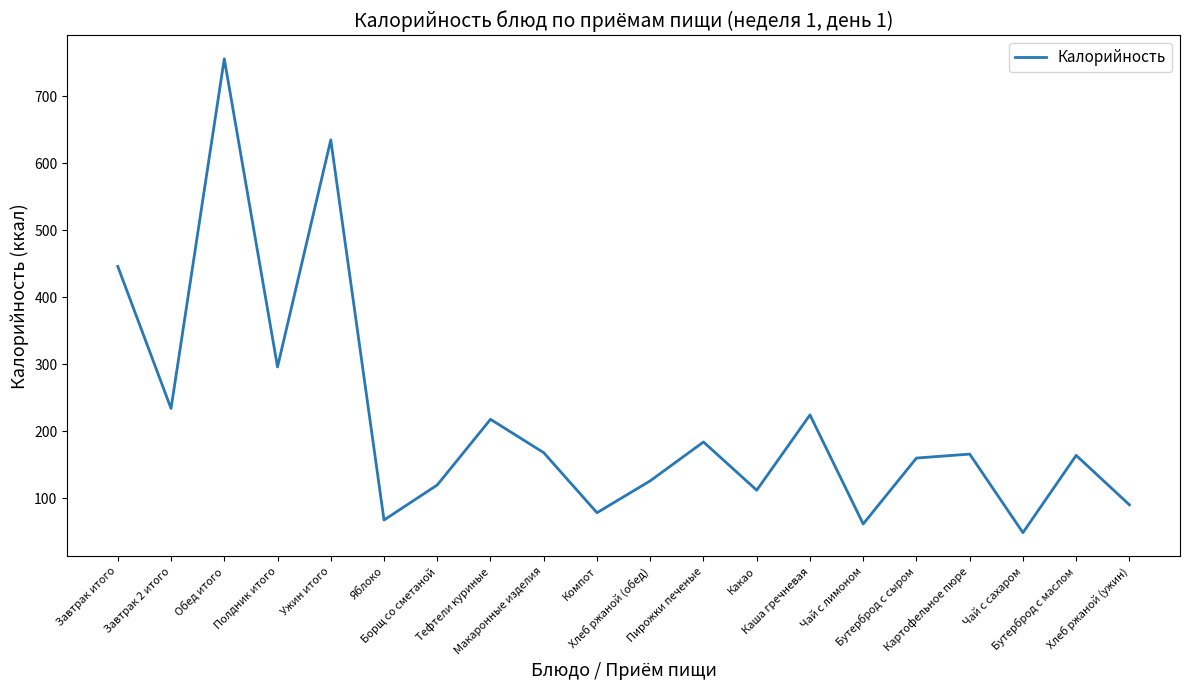

The value at Бутерброд с маслом is 164.0. True or false?

True